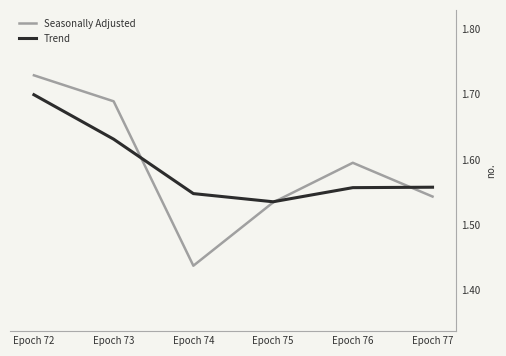

The Trend series shows 0.5 at Epoch 76. True or false?

False